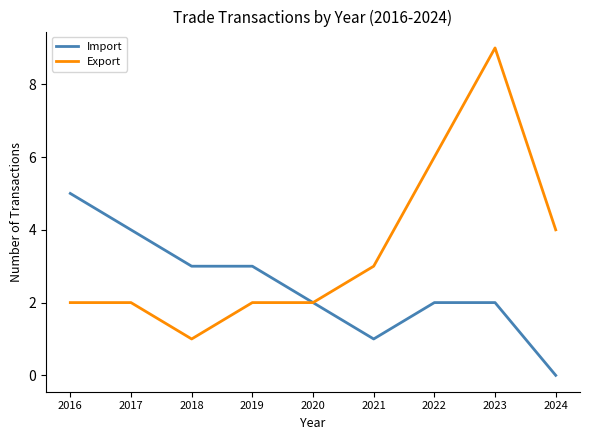

Reading left to right, transcribe all the data shown in this chart.

Import: 5	4	3	3	2	1	2	2	0
Export: 2	2	1	2	2	3	6	9	4